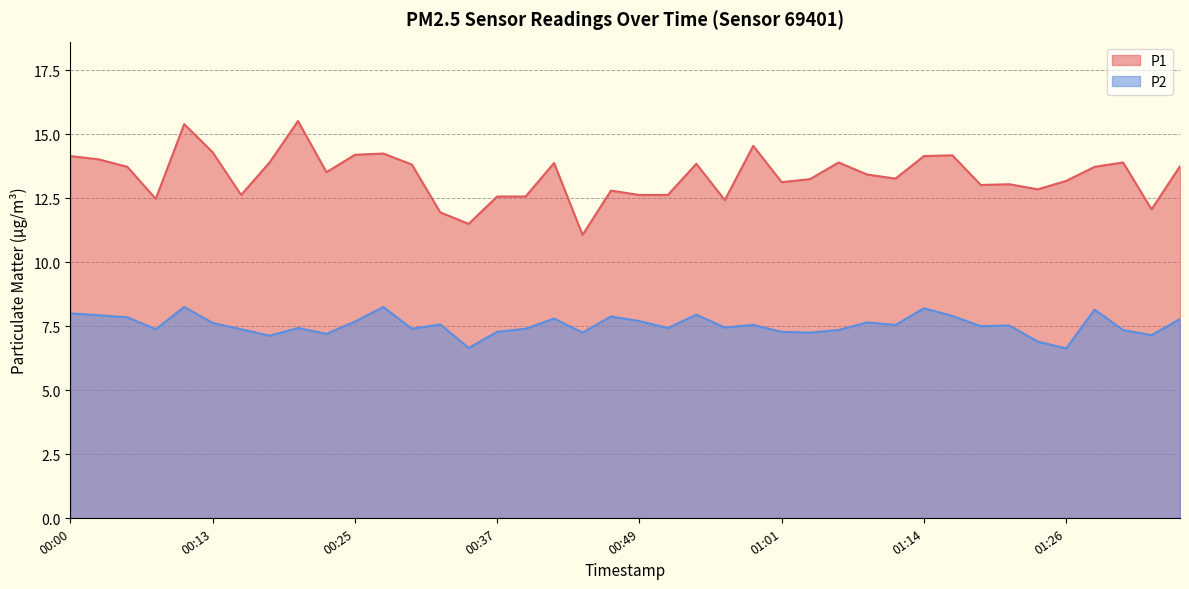

At which label is P2 closest to 7?

01:24